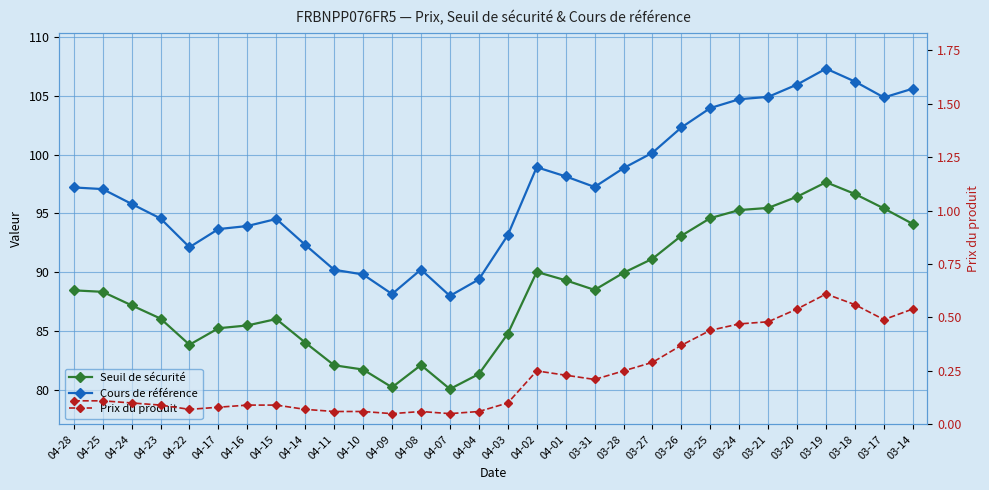

The Prix du produit series shows 0.1 at 04-16. True or false?

True